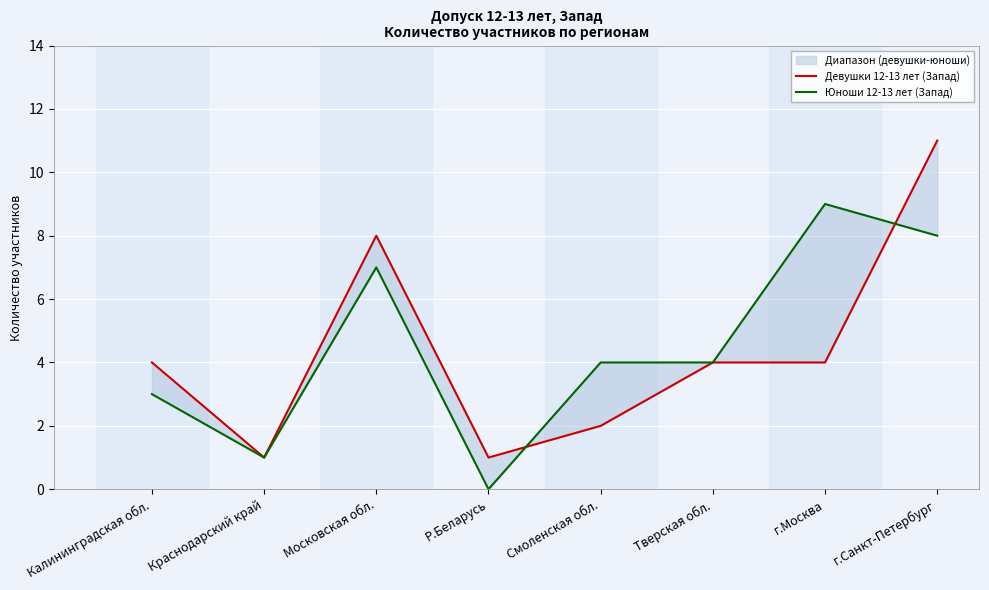

At which label does Девушки 12-13 лет (Запад) first exceed 4?

Московская обл.